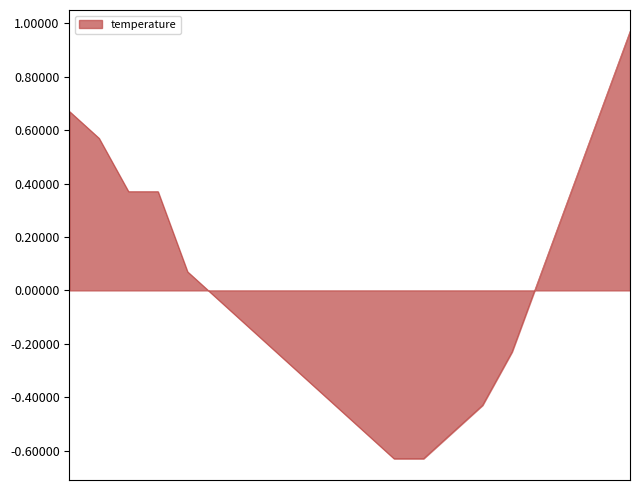

Does the chart have visible grid lines?

No